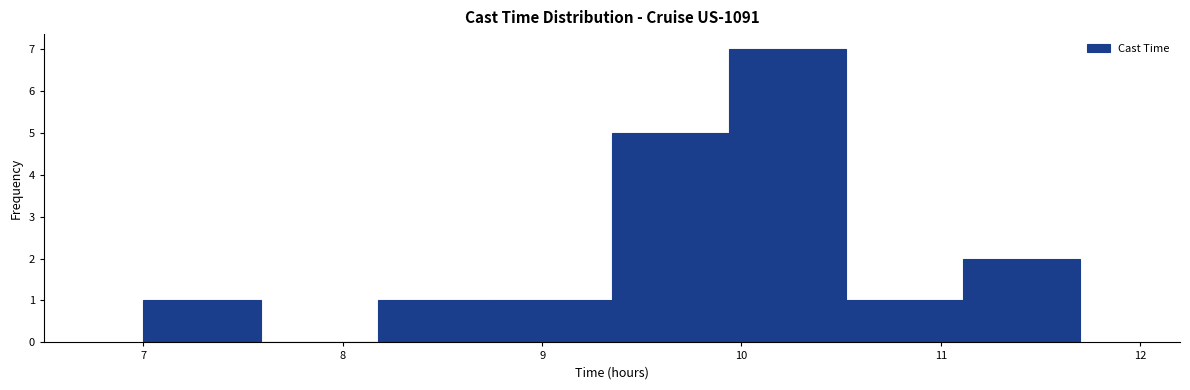

How tall is the bar that spans 7.0 to 7.6 on the x-axis? Neither the bar edges nor the heights are printed on the chart, so give them approximately, as read against the axes.

1